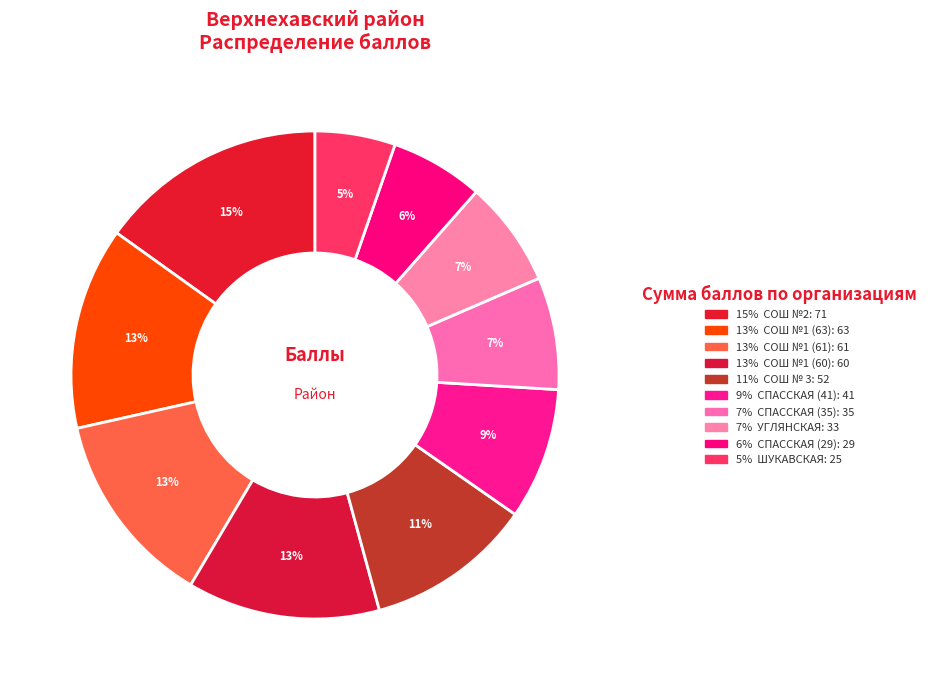

Count the number of slices in the pie.

10